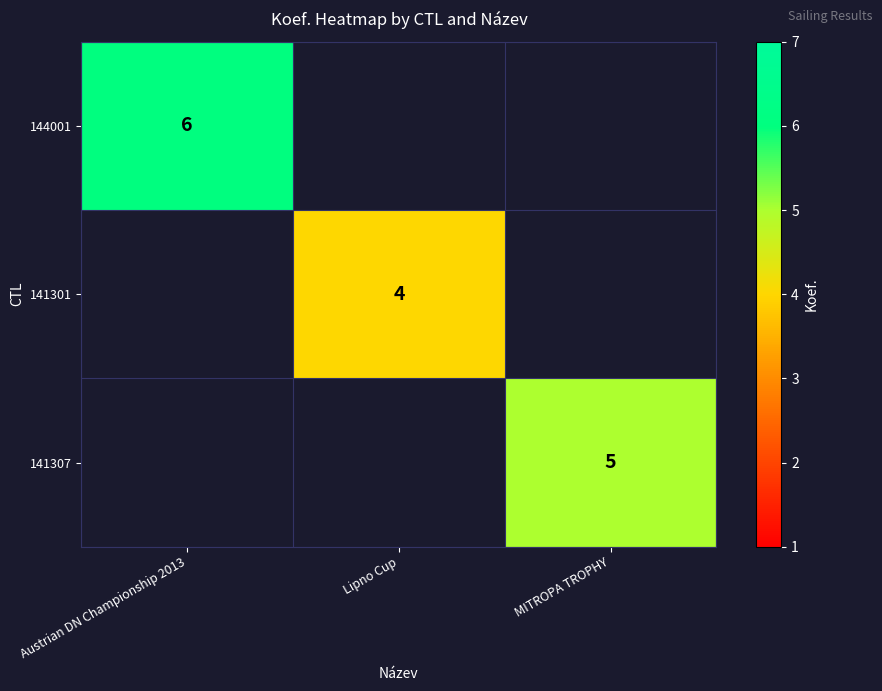

The 141301 series shows 6 at Lipno Cup. True or false?

False